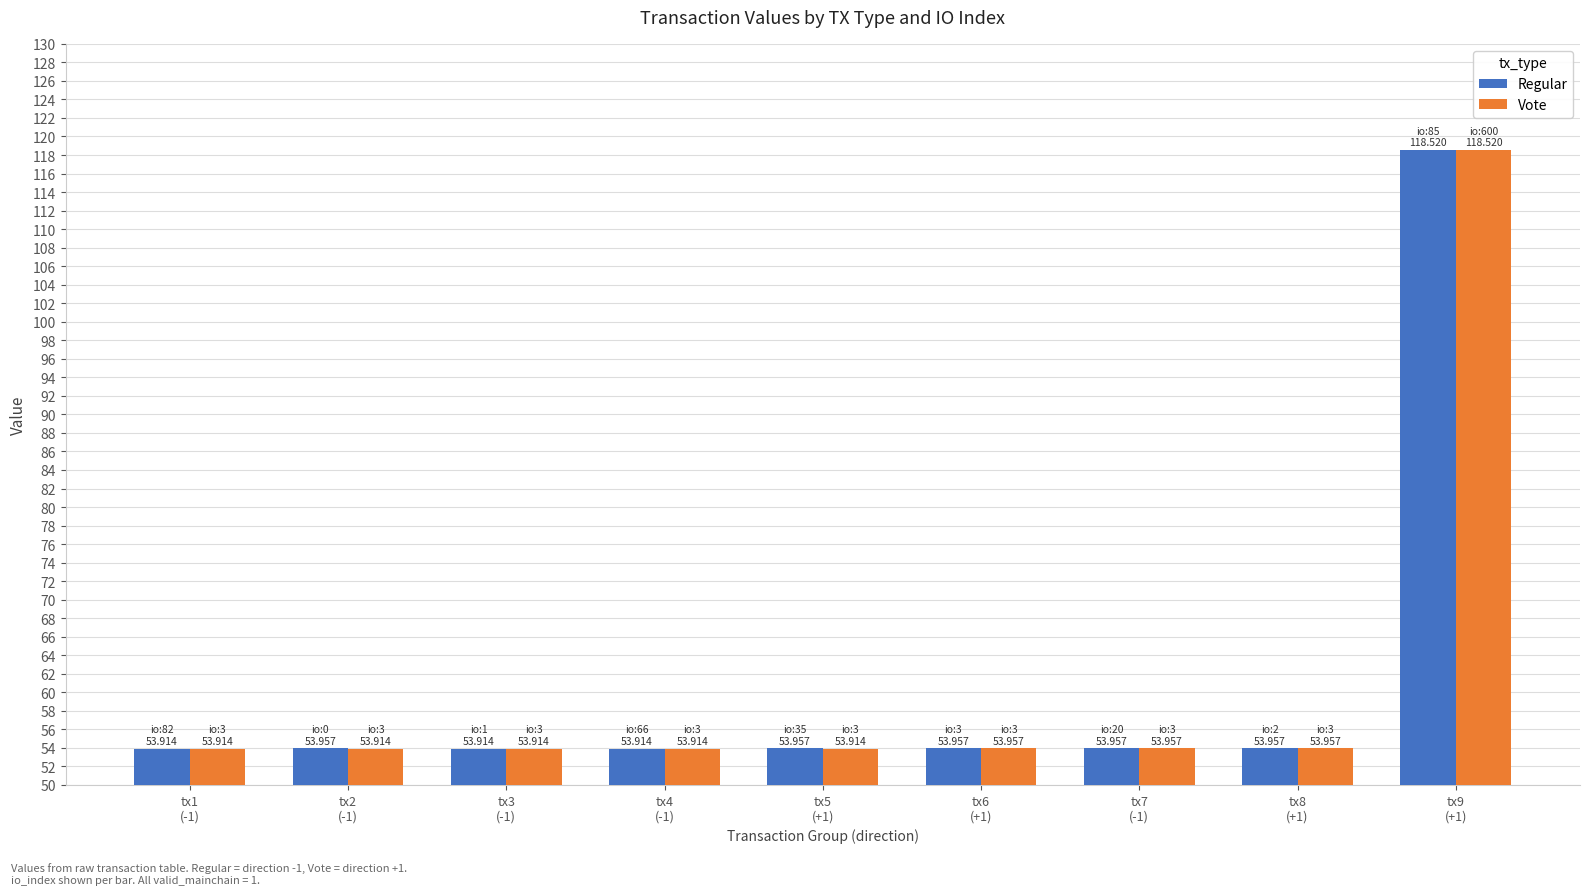

What is the greatest value displayed?

118.5